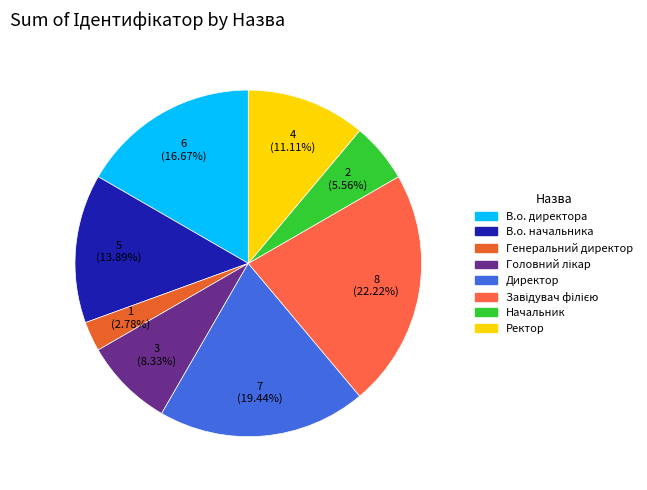

The В.о. начальника slice represents 14% of the pie. True or false?

True